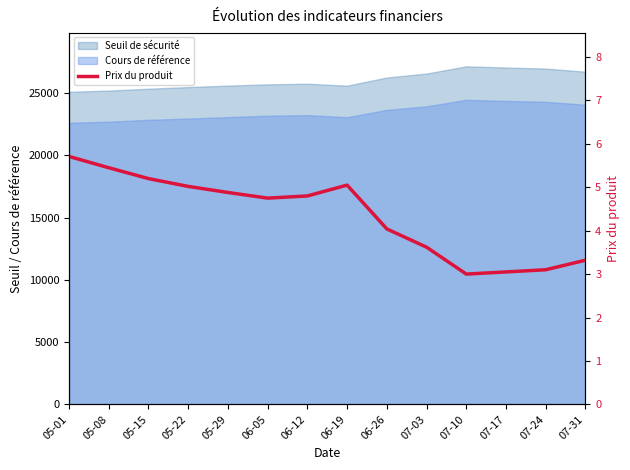

Does the chart display data point markers on the line(s)?

No